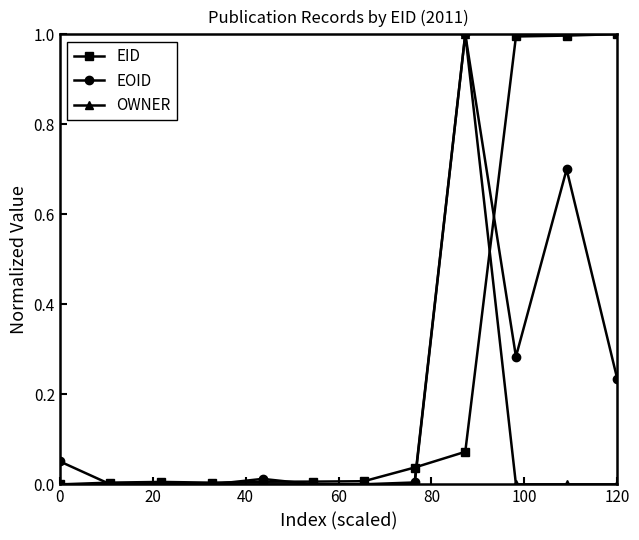

What are all the series names shown in the legend?

EID, EOID, OWNER